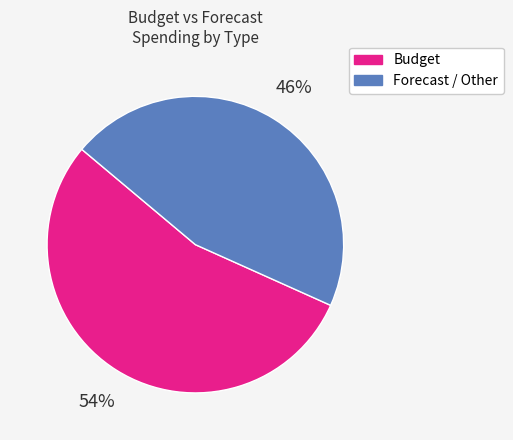

How many slices are in this pie chart?

2